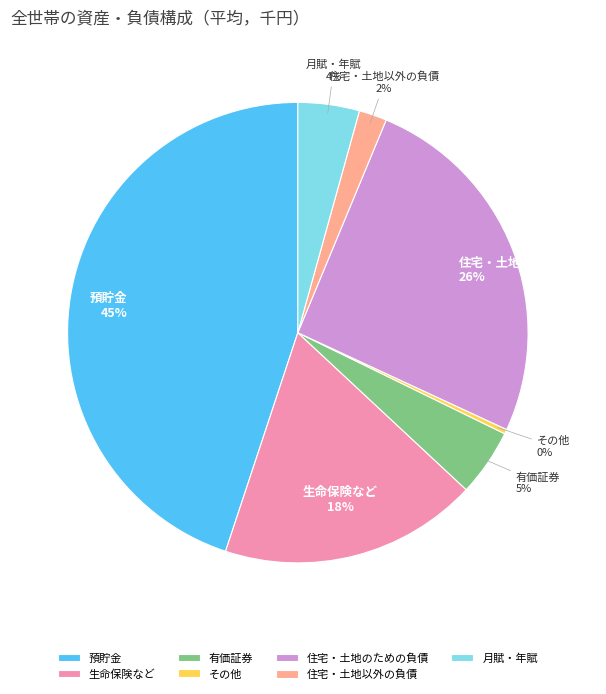

Is it true that 生命保険など is 18% of the pie?

True